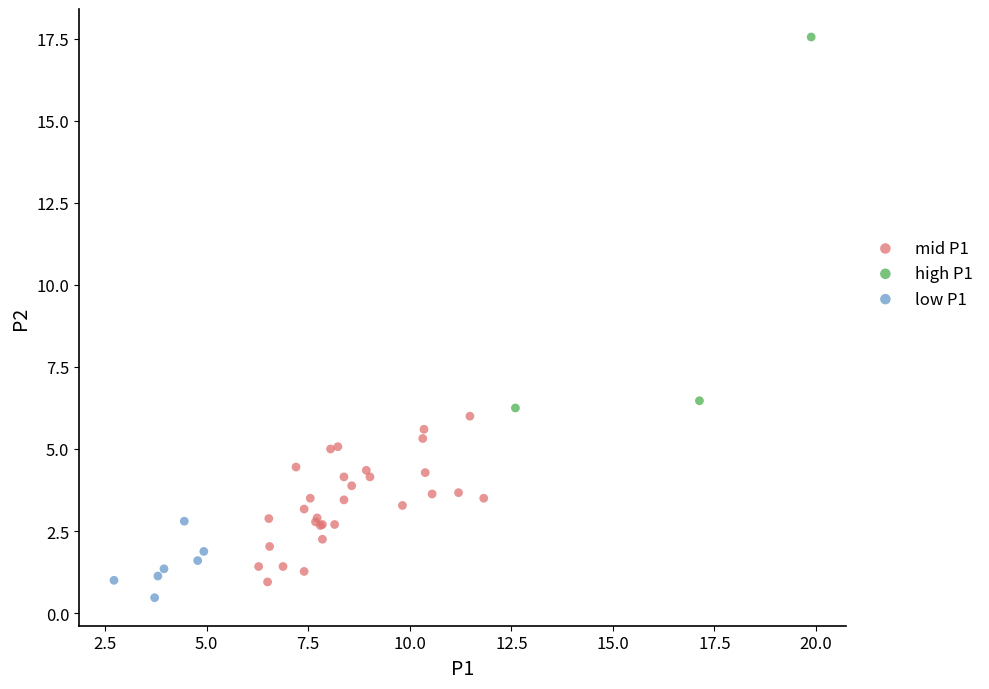

Which series contains the highest Y value?

high P1